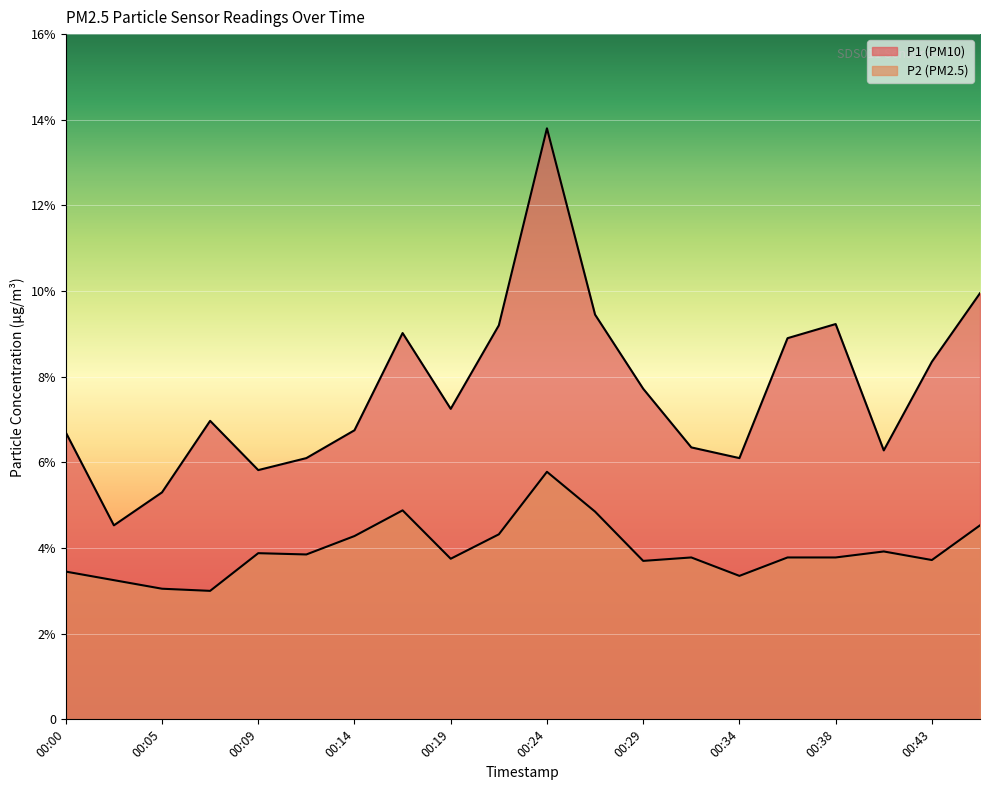

What is the difference between the maximum and second lowest values in the P2 series?

2.7